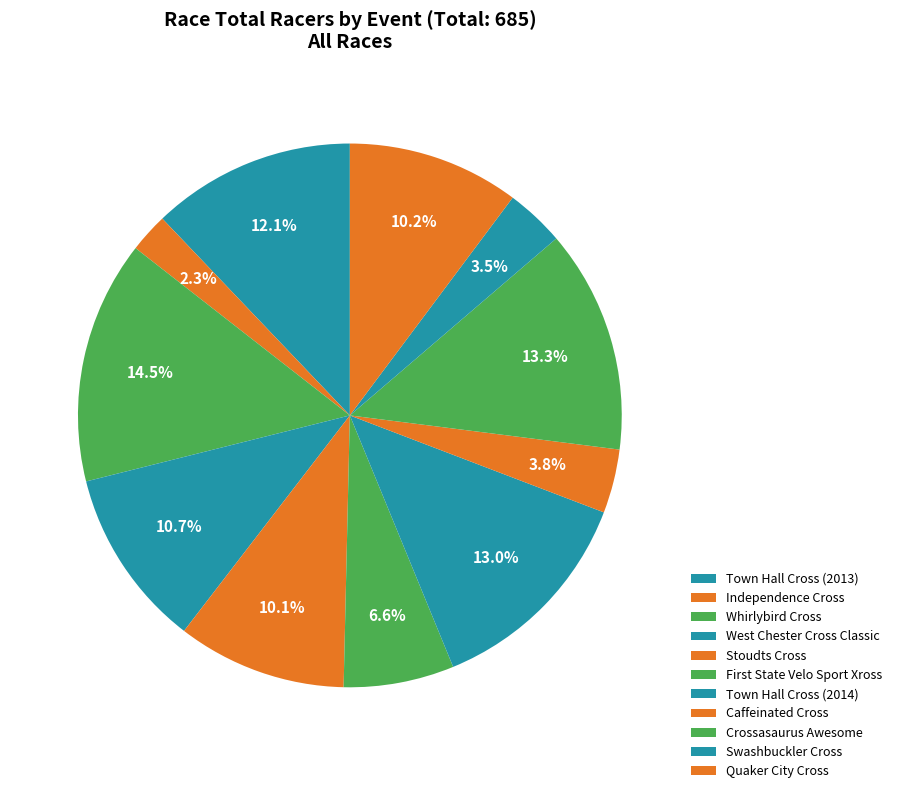

The West Chester Cross Classic slice represents 20% of the pie. True or false?

False